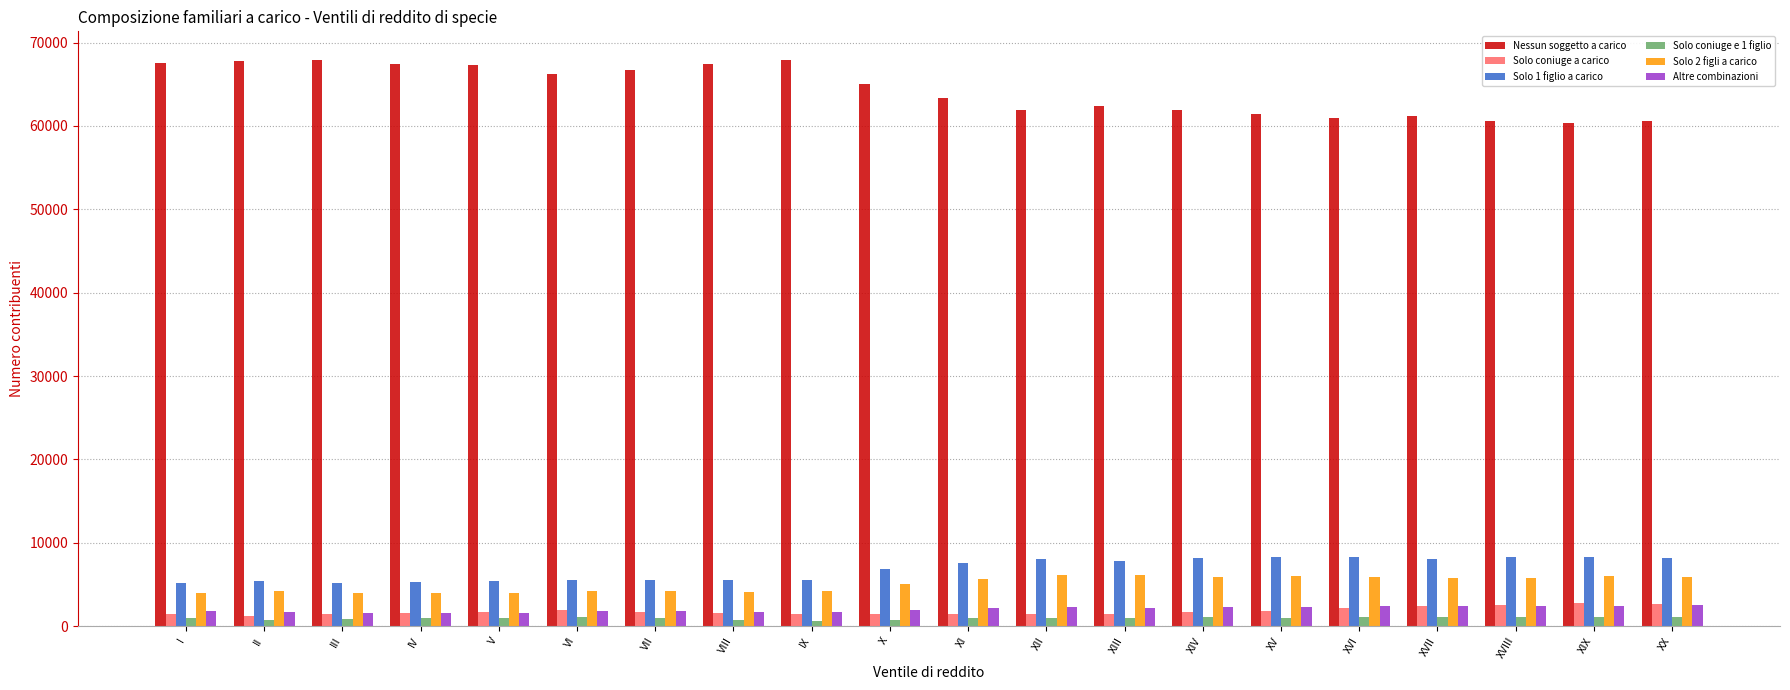

The value of Altre combinazioni at XV is 2361. True or false?

True